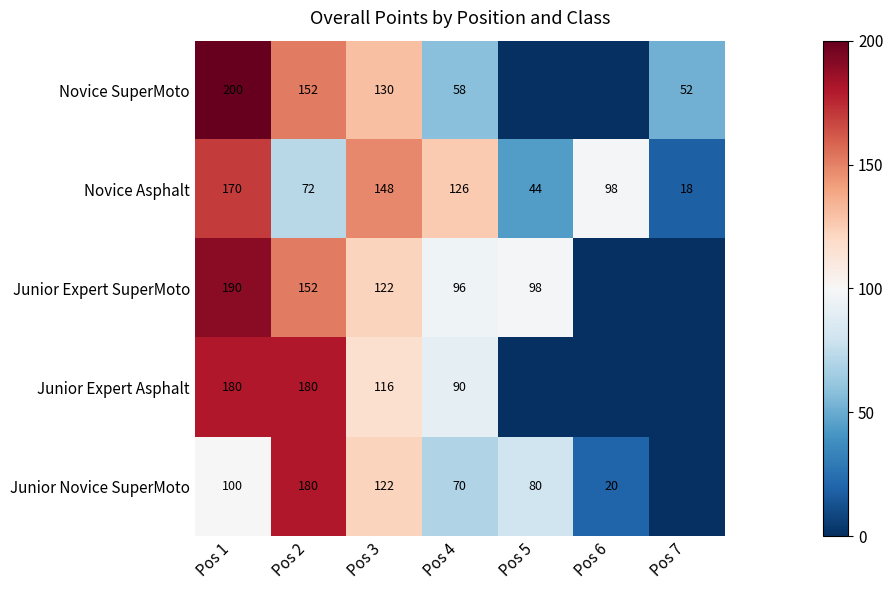

The Novice SuperMoto series shows 58 at Pos 4. True or false?

True